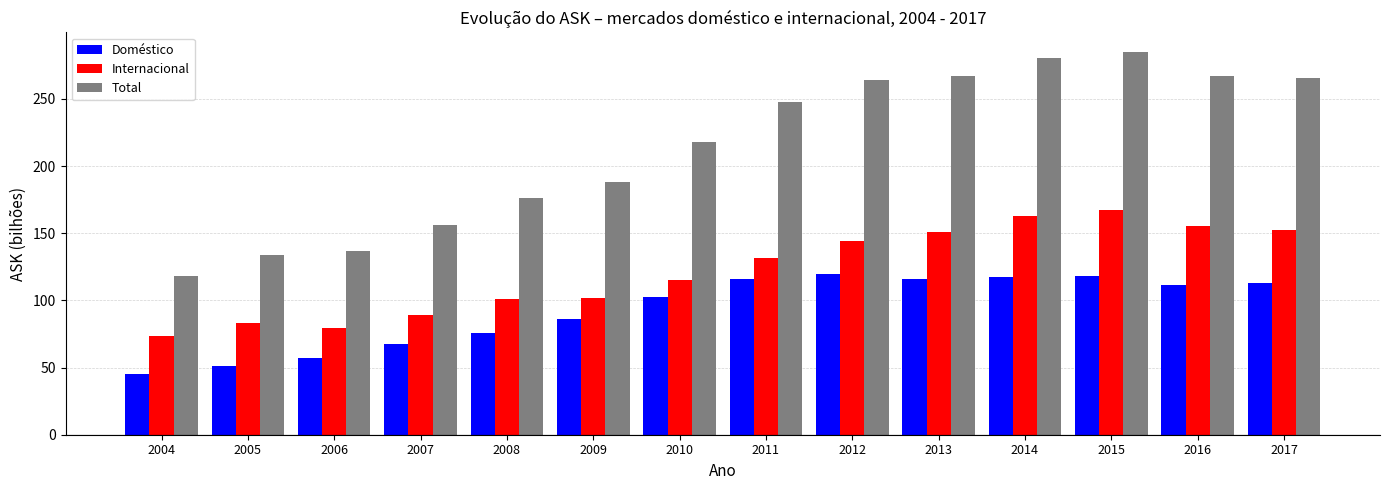

Is it true that Doméstico equals 115.9 at 2013?

True